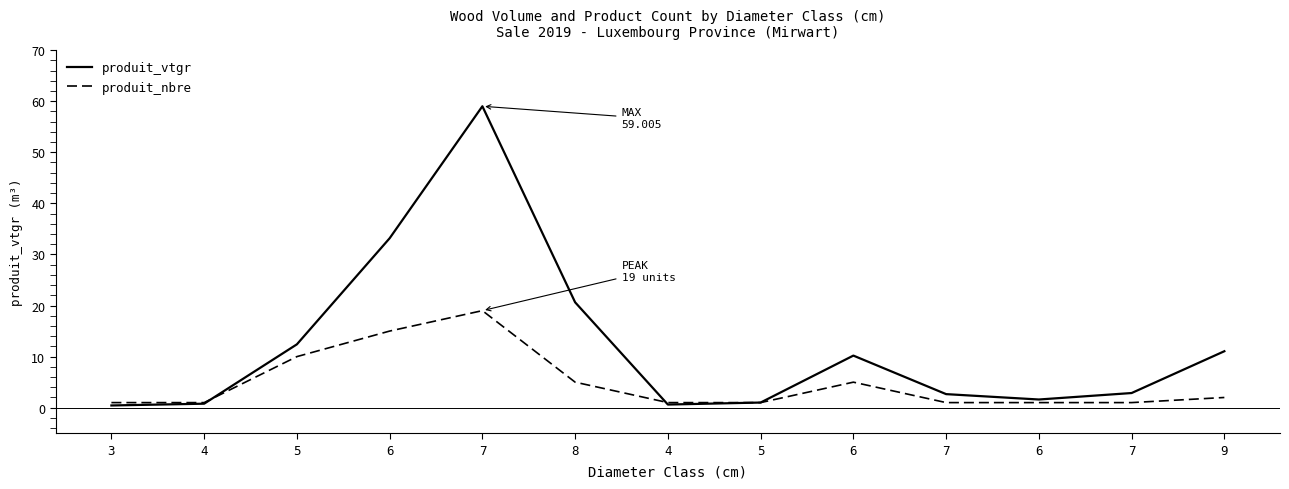

What are all the series names shown in the legend?

produit_vtgr, produit_nbre